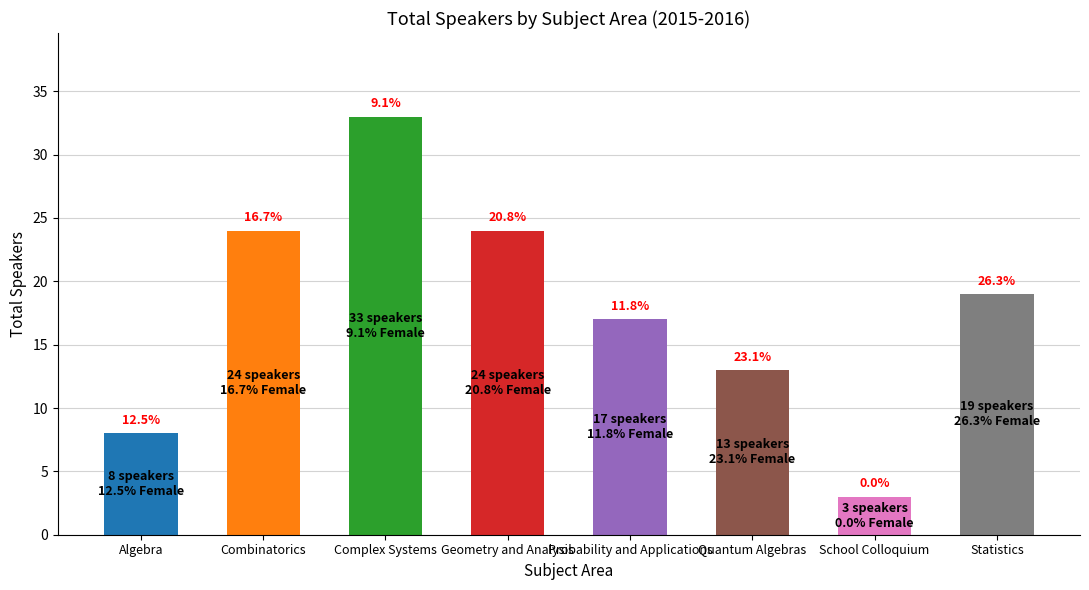

Reading left to right, transcribe all the data shown in this chart.

Algebra=8	Combinatorics=24	Complex Systems=33	Geometry and Analysis=24	Probability and Applications=17	Quantum Algebras=13	School Colloquium=3	Statistics=19